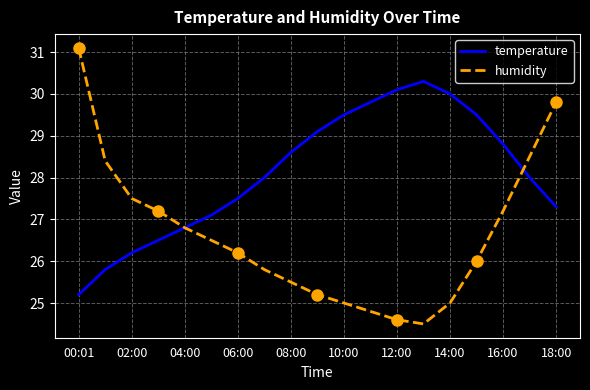

Reading left to right, transcribe all the data shown in this chart.

temperature: 25.2	25.8	26.2	26.5	26.8	27.1	27.5	28.0	28.6	29.1	29.5	29.8	30.1	30.3	30.0	29.5	28.8	28.0	27.3
humidity: 31.1	28.4	27.5	27.2	26.8	26.5	26.2	25.8	25.5	25.2	25.0	24.8	24.6	24.5	25.0	26.0	27.2	28.5	29.8